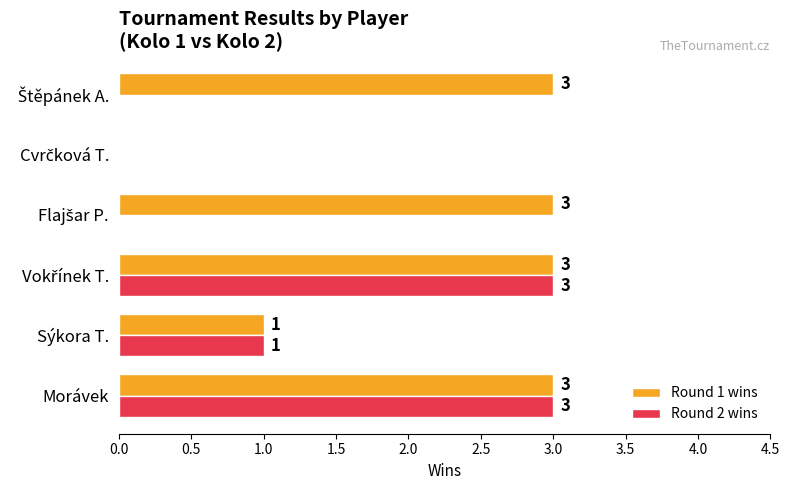

Where is Round 2 wins nearest to the value 1?

Sýkora T.